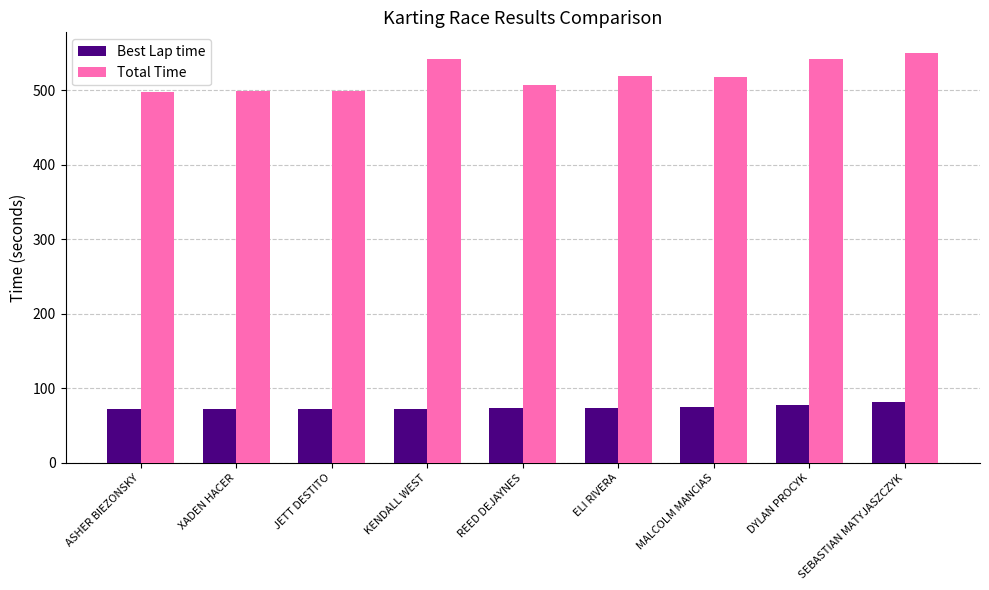

Which series has the largest total across all categories?

Total Time